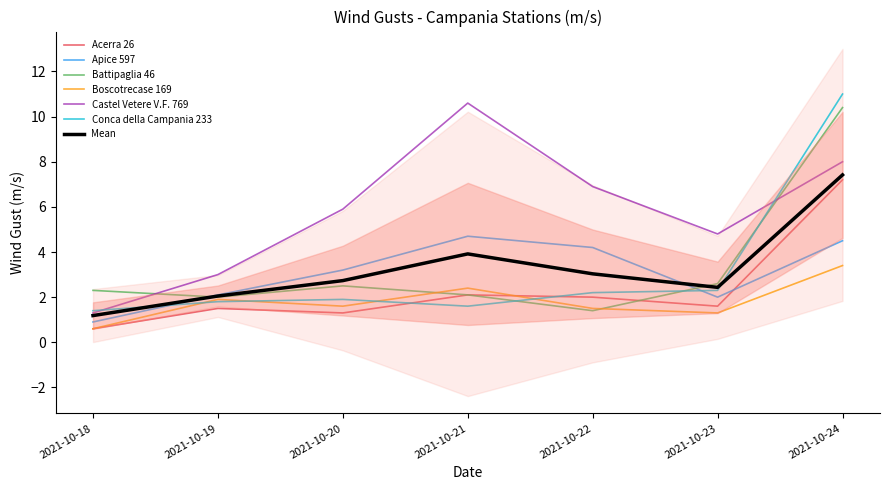

In Castel Vetere V.F. 769, how many points are higher than both neighbors (excluding endpoints)?

1